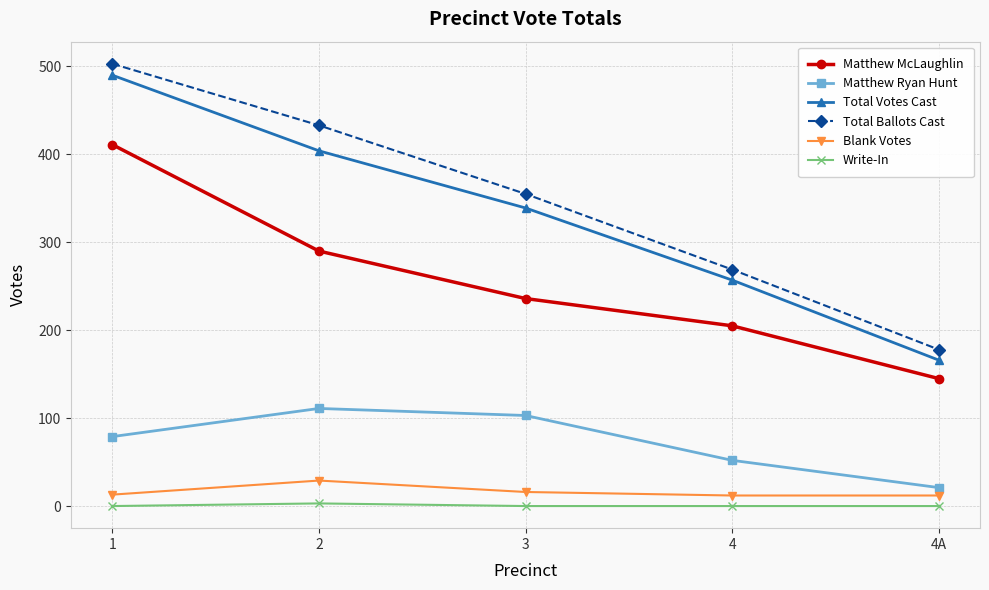

In Matthew Ryan Hunt, how many points are higher than both neighbors (excluding endpoints)?

1